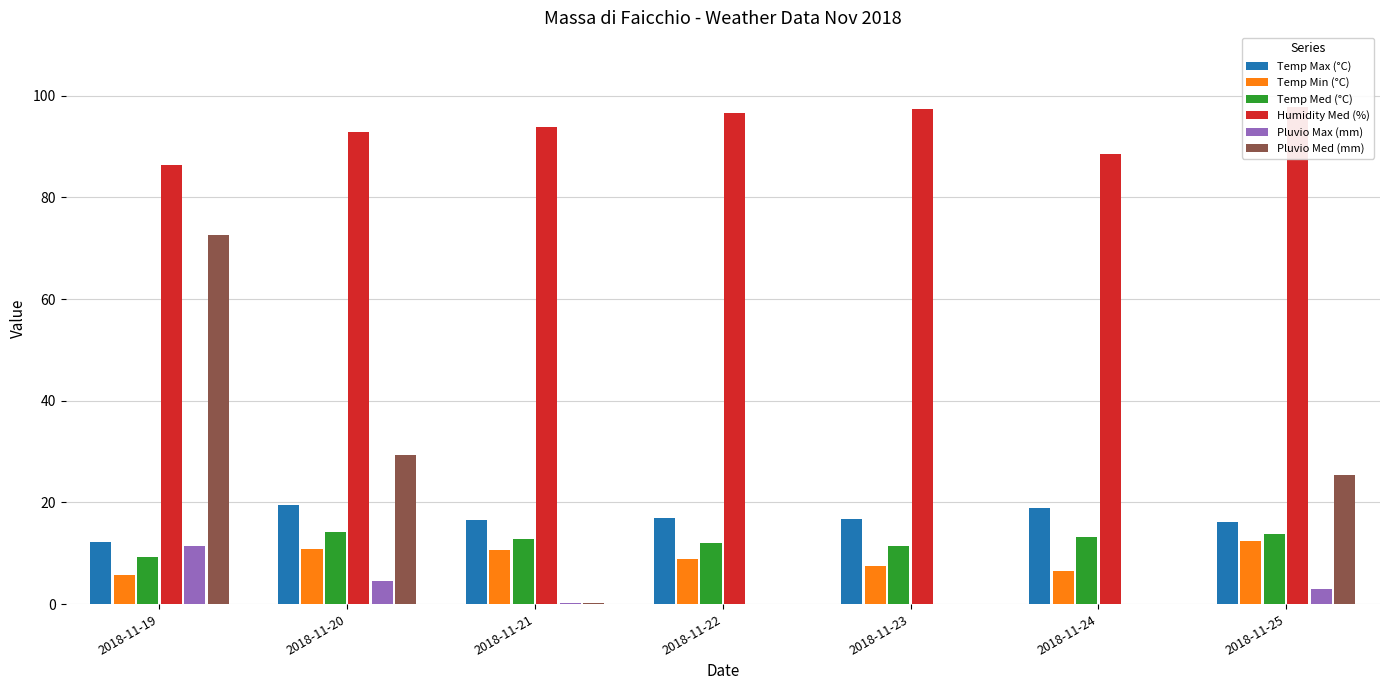

What are all the series names shown in the legend?

Temp Max (°C), Temp Min (°C), Temp Med (°C), Humidity Med (%), Pluvio Max (mm), Pluvio Med (mm)